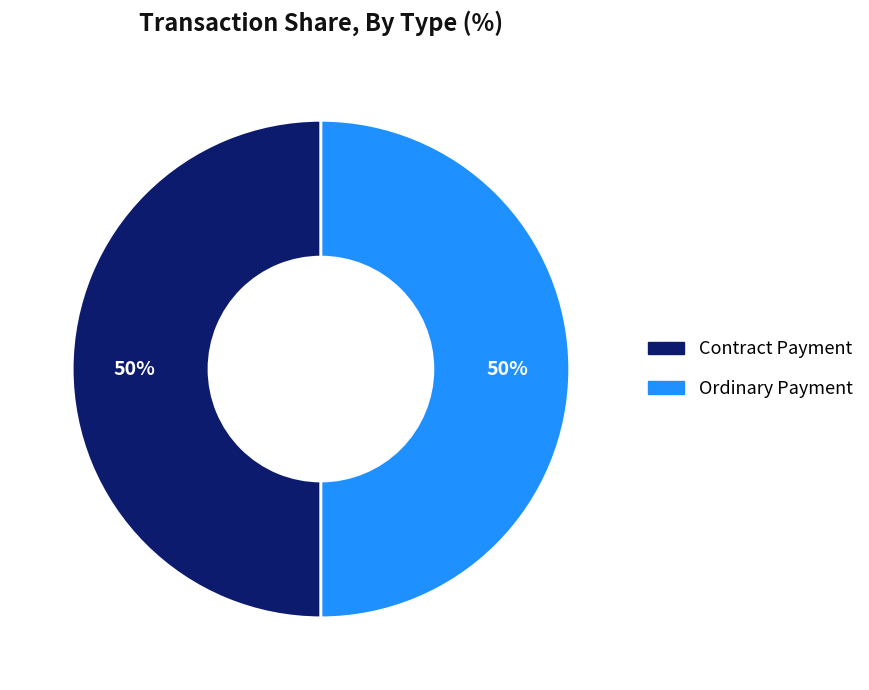

What is the ratio of the value at Contract Payment to the value at Ordinary Payment?

1.0